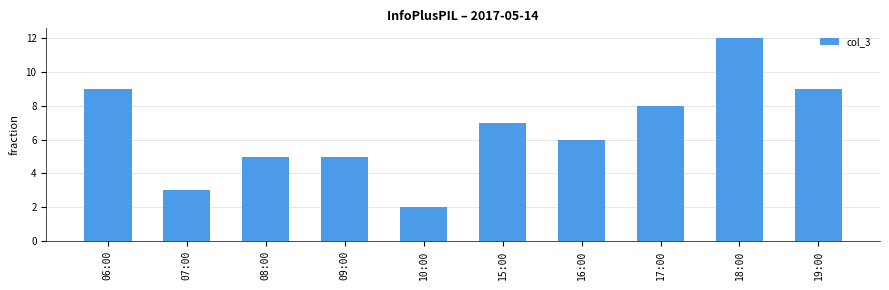

At which category does the chart reach its peak across all series?

18:00